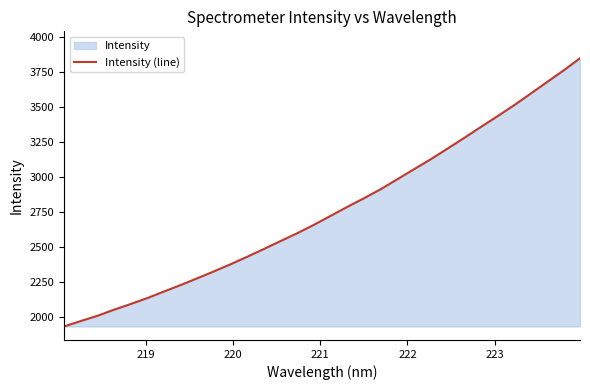

What is the difference between the maximum and minimum values?

1917.4